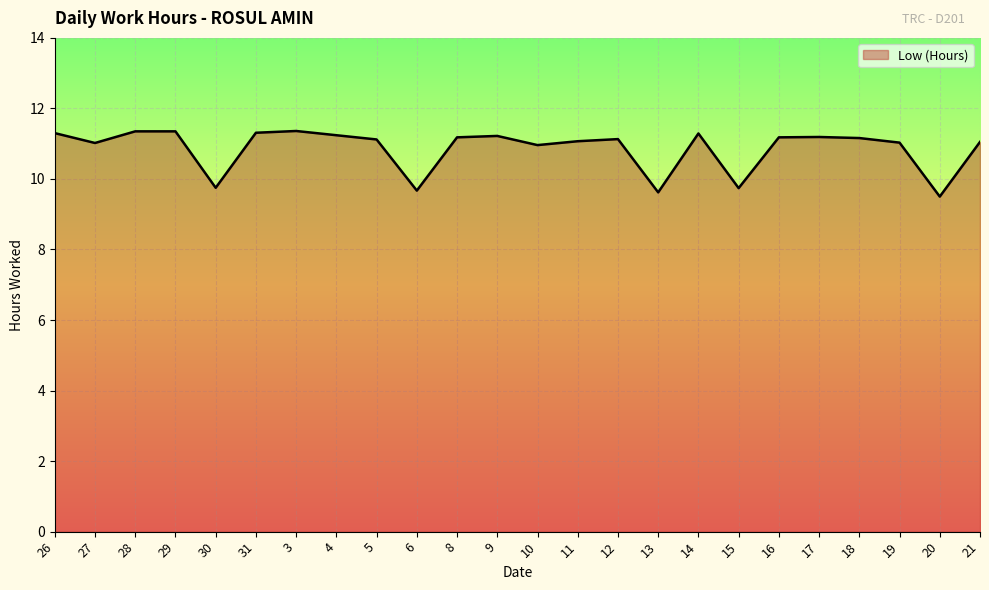

What is the maximum value shown in the chart?

11.4